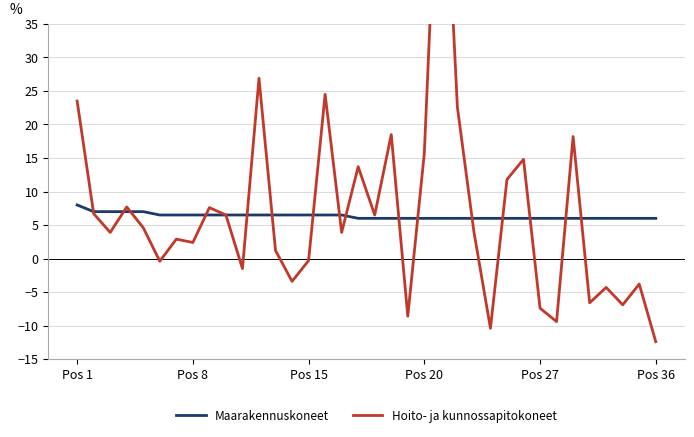

Is this an area chart (filled region under the line)?

No